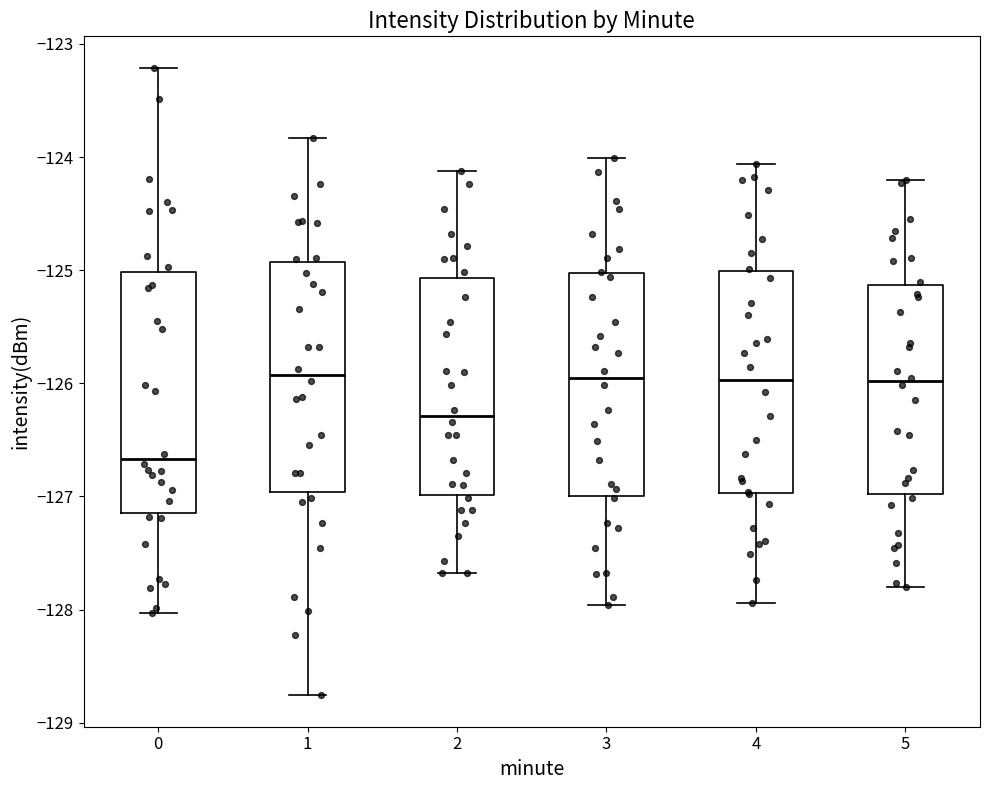

Reading left to right, read every box against the y-axis: the position of its median line, the range the box covers, and the ends of its whiskers. The values are not printed on the chart, so give them approximately, as read against the axis.

0: median -126.7, box -127.1 to -125.0, whiskers -128.0 to -123.2
1: median -125.9, box -127.0 to -124.9, whiskers -128.8 to -123.8
2: median -126.3, box -127.0 to -125.1, whiskers -127.7 to -124.1
3: median -126.0, box -127.0 to -125.0, whiskers -128.0 to -124.0
4: median -126.0, box -127.0 to -125.0, whiskers -127.9 to -124.1
5: median -126.0, box -127.0 to -125.1, whiskers -127.8 to -124.2